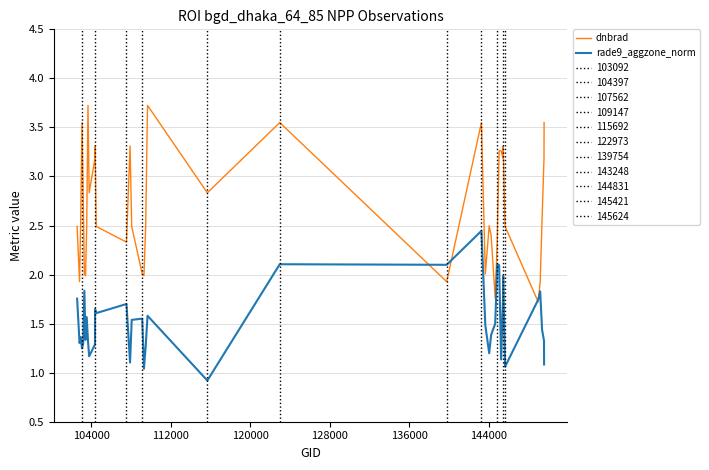

Reading left to right, transcribe all the data shown in this chart.

dnbrad: 2.5	1.9	2.6	3.5	2.8	2.0	2.0	2.5	3.7	2.8	3.2	3.3	2.5	2.3	3.3	2.5	2.0	2.0	2.5	3.7	2.8	3.5	1.9	3.5	2.0	2.5	2.4	1.8	2.3	3.3	3.3	3.2	3.3	2.5	1.7	1.9	2.6	3.2	3.5
rade9_aggzone_norm: 1.8	1.3	1.4	1.2	1.3	1.8	1.3	1.6	1.3	1.2	1.3	1.6	1.6	1.7	1.1	1.5	1.6	1.0	1.3	1.6	0.9	2.1	2.1	2.4	1.5	1.2	1.4	1.5	2.1	2.1	1.1	1.8	2.0	1.1	1.7	1.8	1.4	1.3	1.1